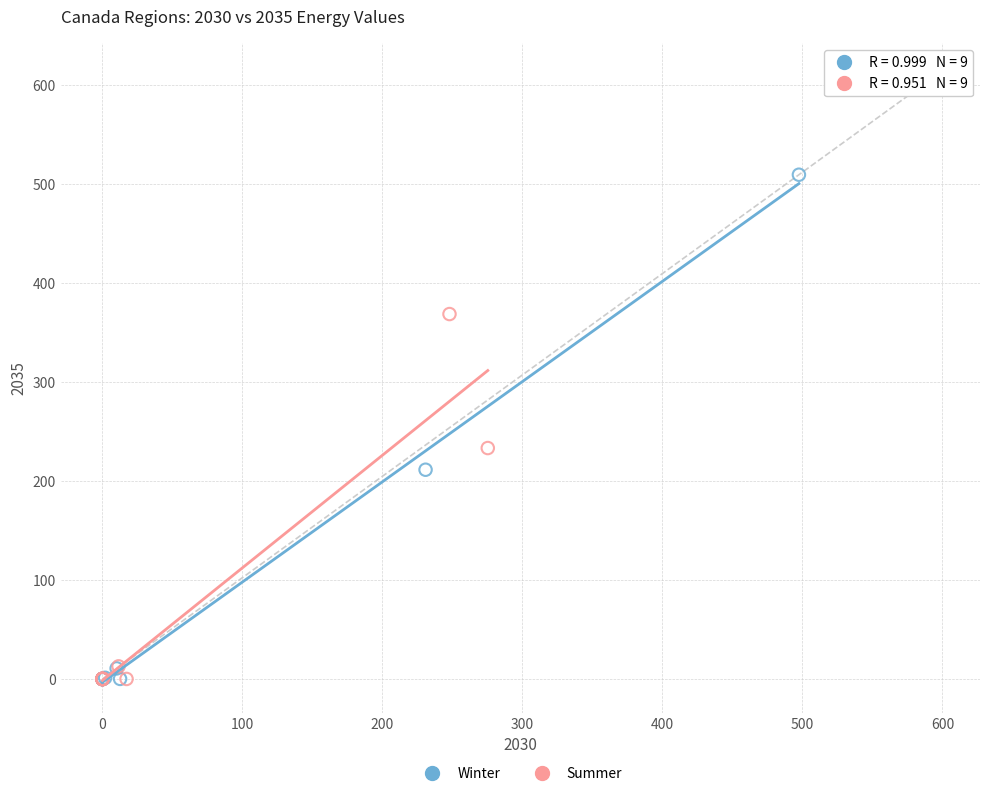

Which series contains the highest Y value?

Winter